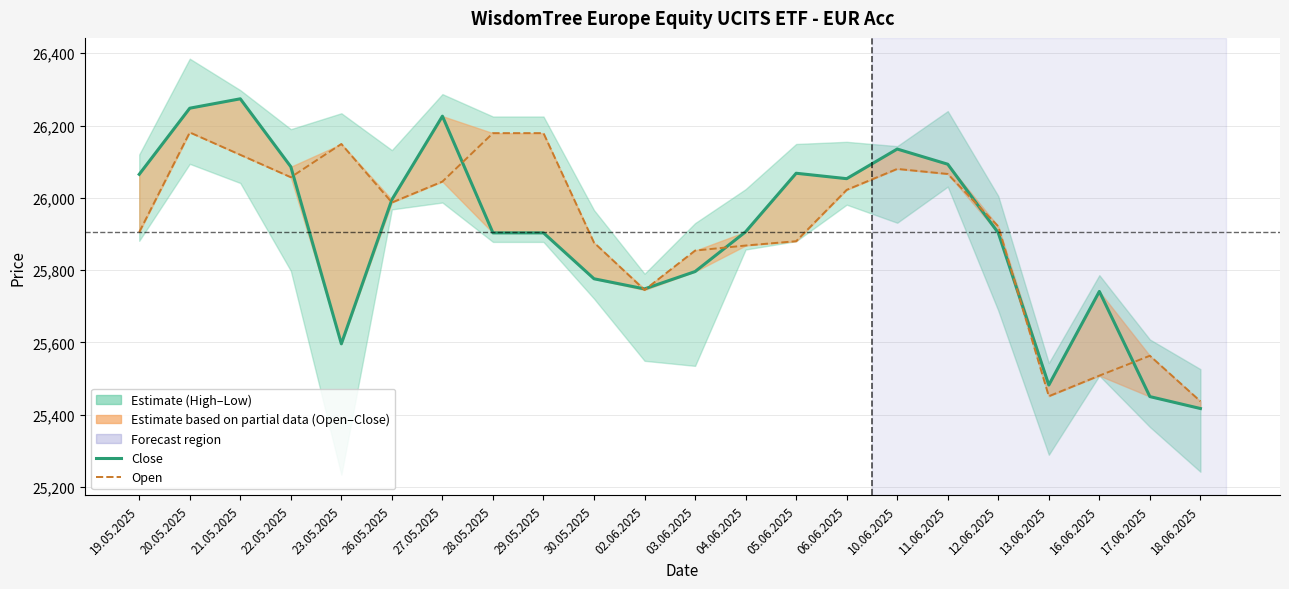

Reading left to right, what are all the values shown in this chart?

Close: 26065	26248	26274	26086	25596	25995	26226	25903	25903	25776	25748	25796	25906	26068	26053	26135	26093	25903	25482	25741	25450	25417
Open: 25905	26181	26119	26057	26149	25987	26045	26179	26179	25876	25745	25854	25868	25880	26022	26080	26066	25921	25451	25508	25563	25437